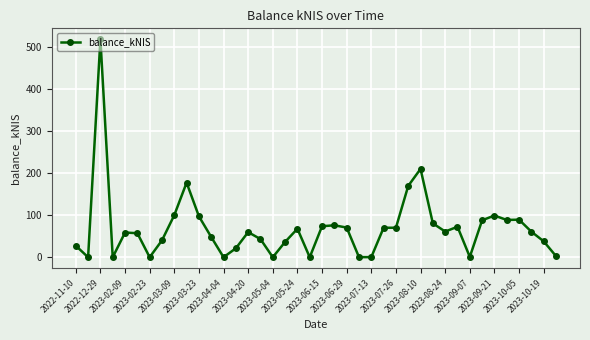

What is the sum of all values?

2777.7